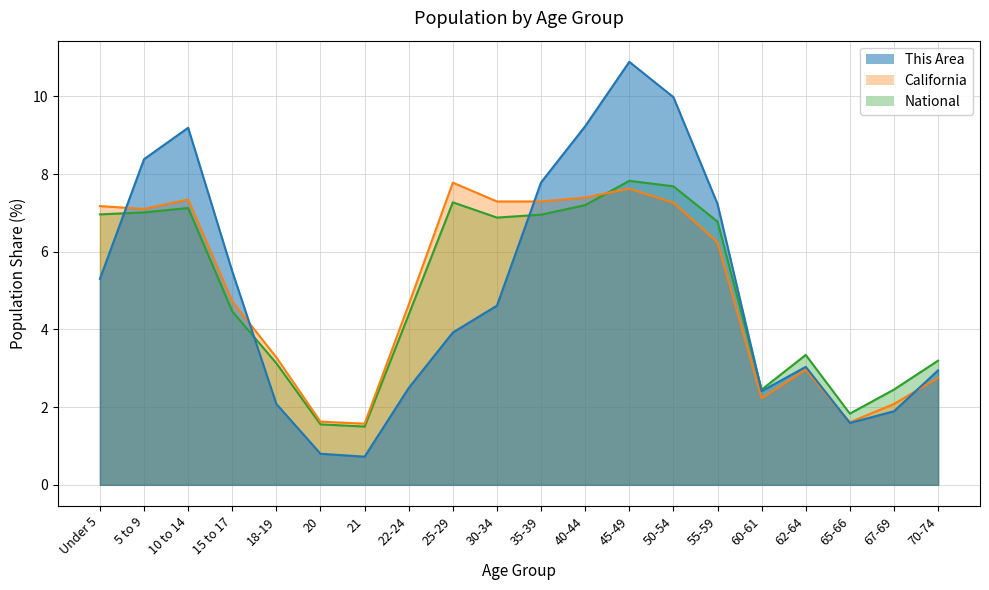

True or false: National and This Area cross at least once.

True